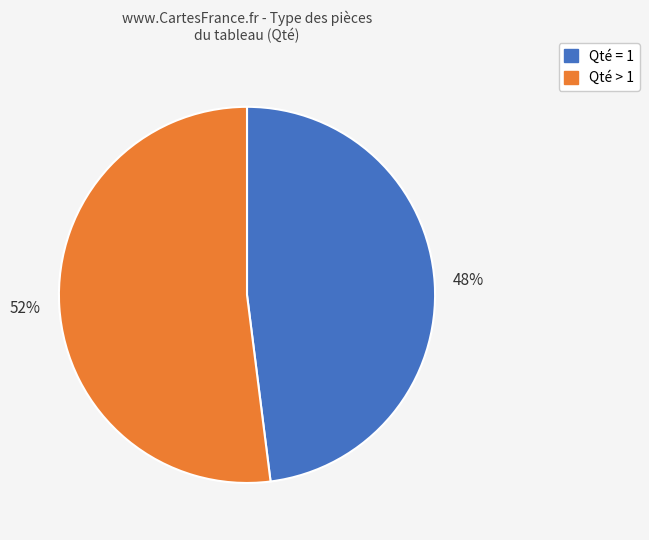

Is there any slice that represents more than half of the pie?

Yes